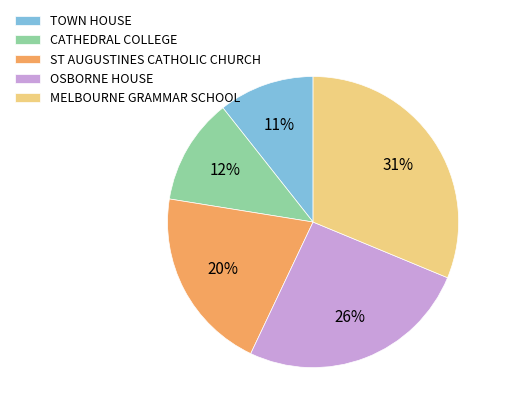

Do CATHEDRAL COLLEGE and TOWN HOUSE together represent more than half of the pie?

No